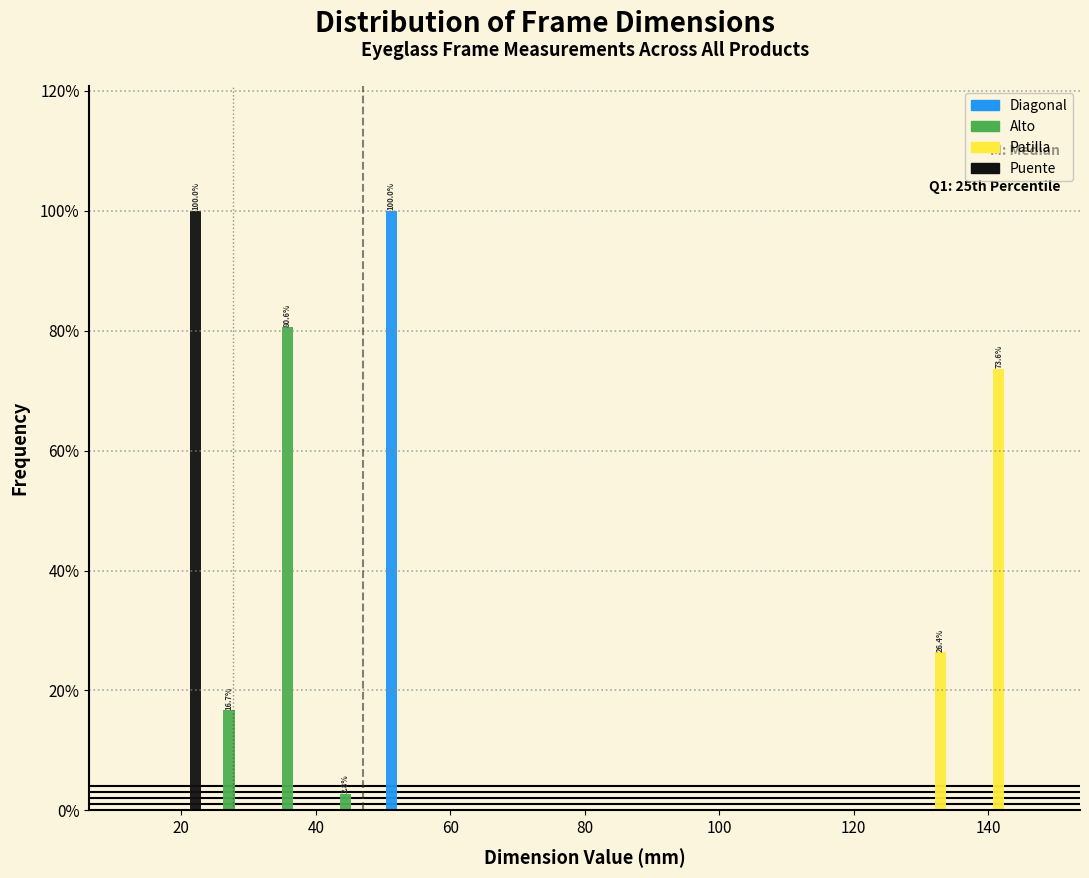

In the Alto series, which range on the x-axis has the tallest bar?

32 to 42